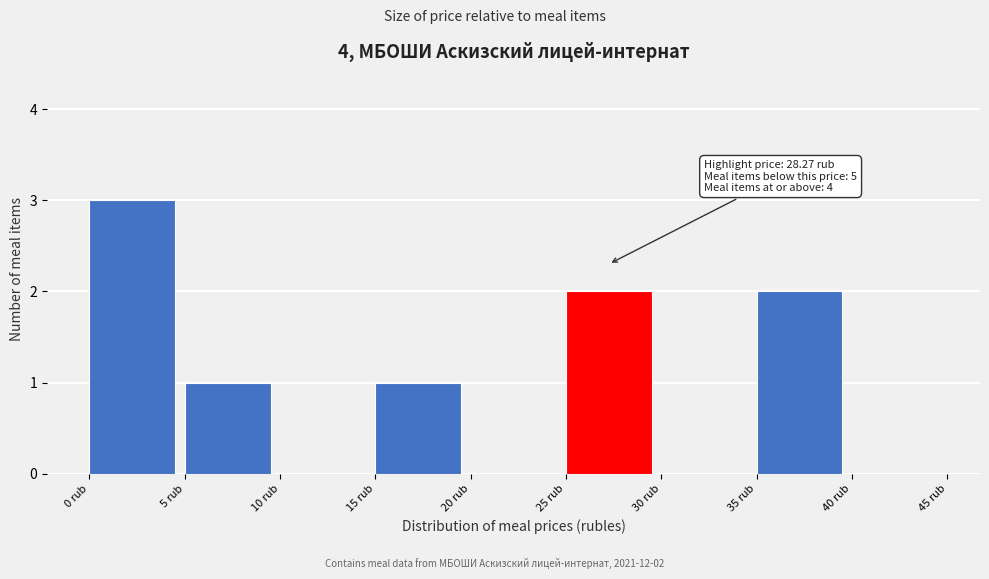

Which range on the x-axis has the tallest bar?

0 to 5